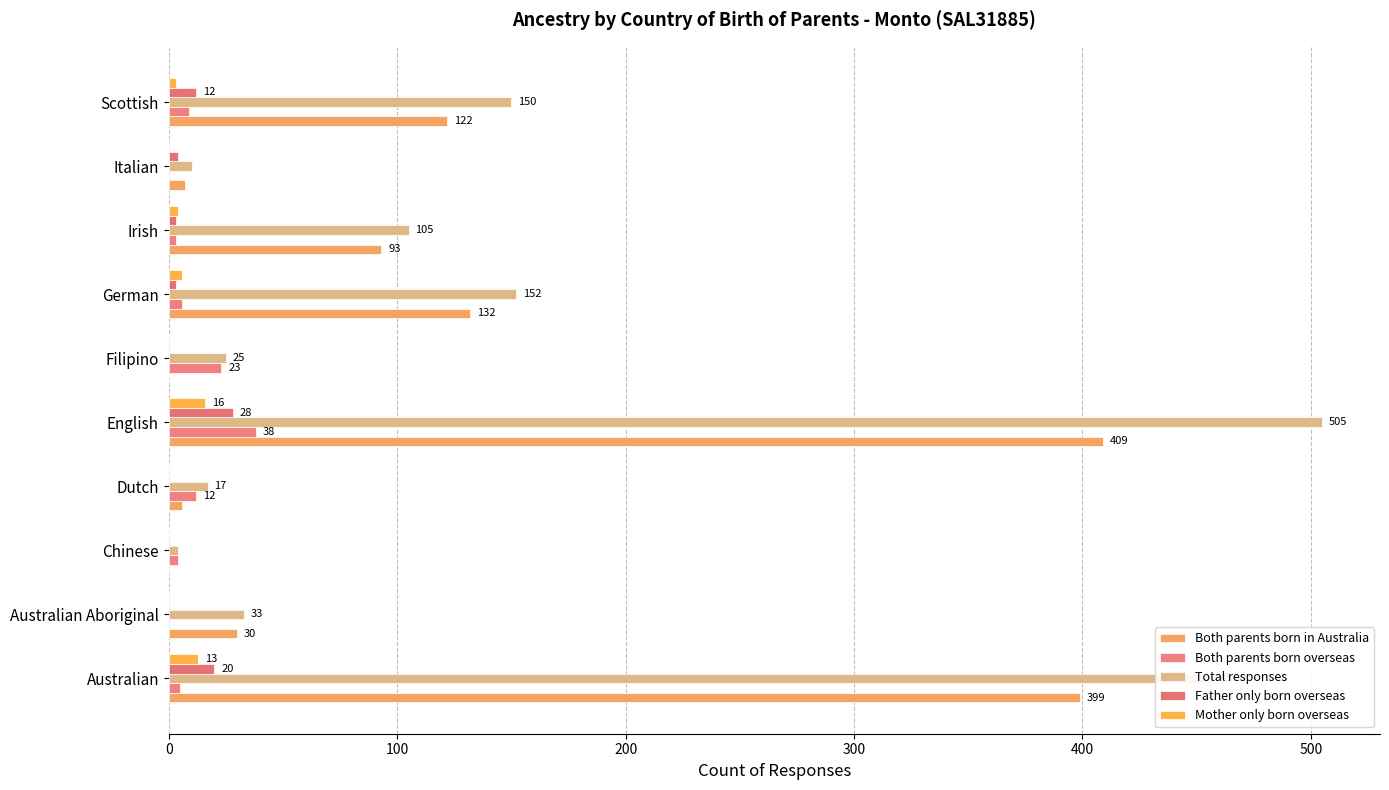

Which series has the largest total across all categories?

Total responses